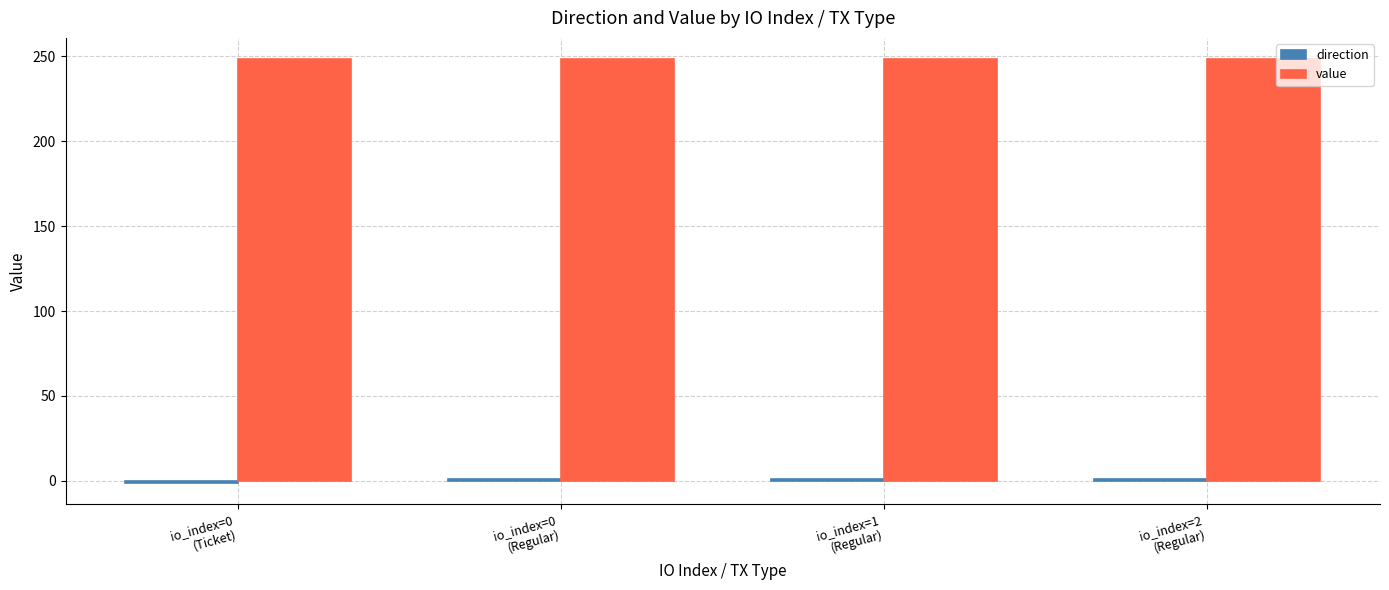

Which series has the largest total across all categories?

value